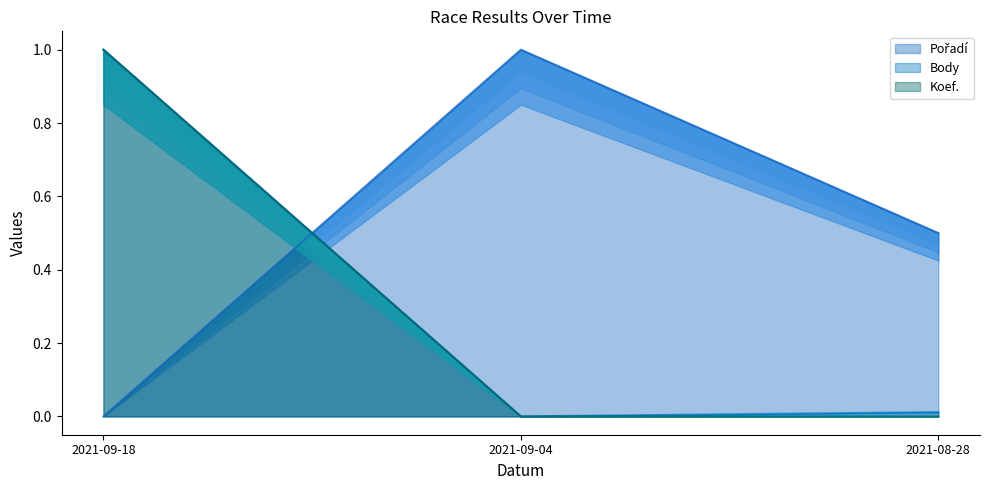

Which series changed the most between 2021-09-18 and 2021-08-28?

Koef.